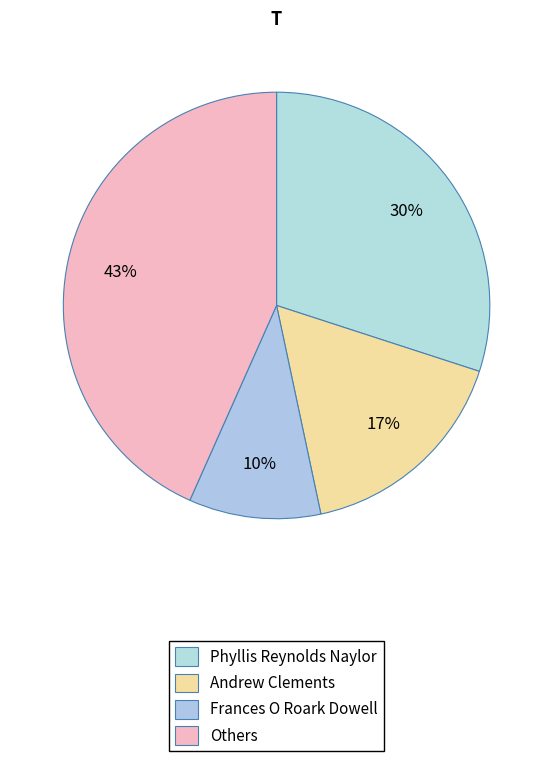

How many segments does this pie chart have?

4